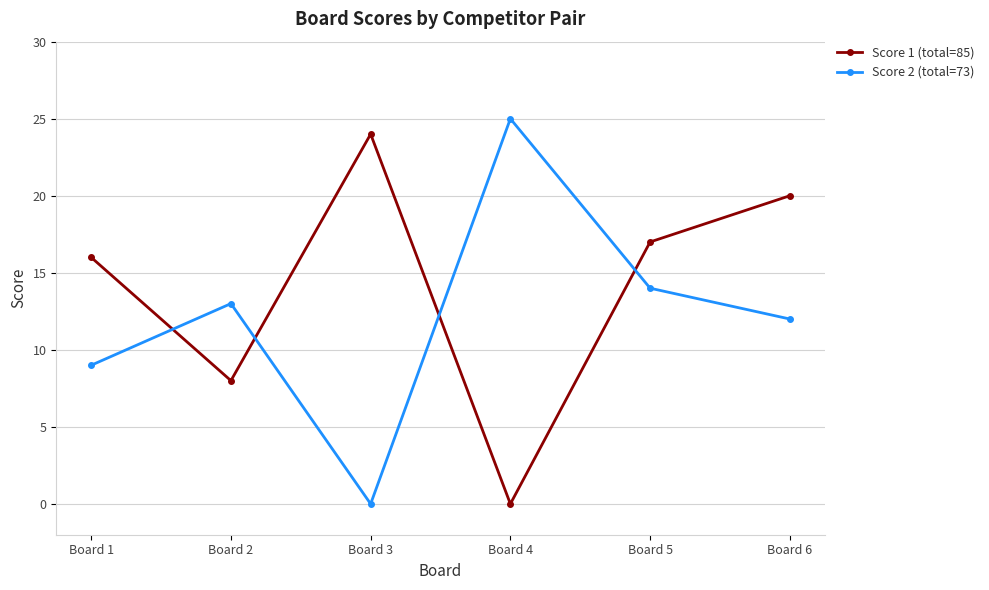

What is the sum of the Score 2 (total=73) values at Board 2 and Board 5?

27